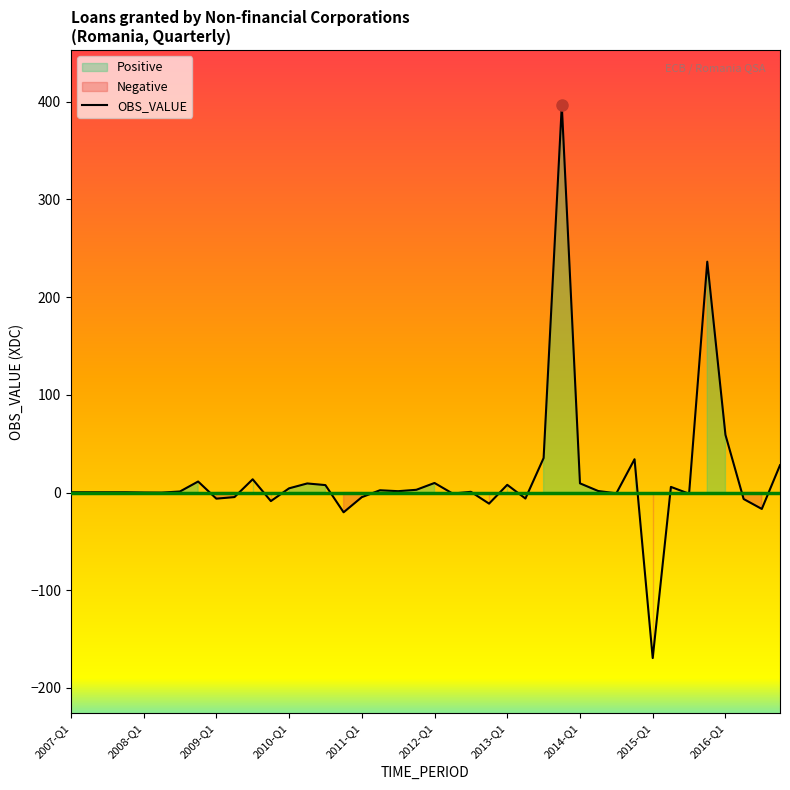

What is the average value?

15.5